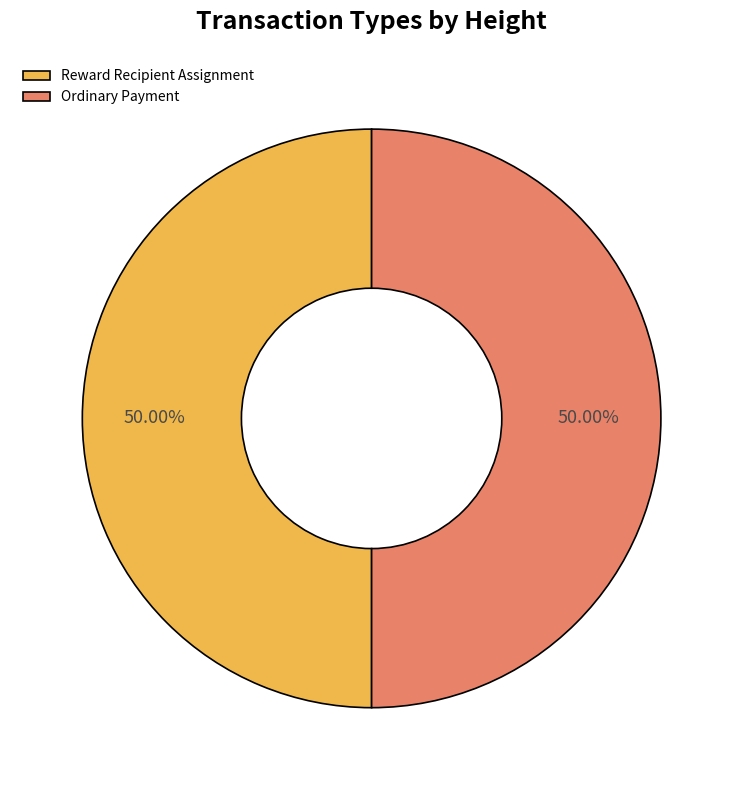

How many slices are in this pie chart?

2